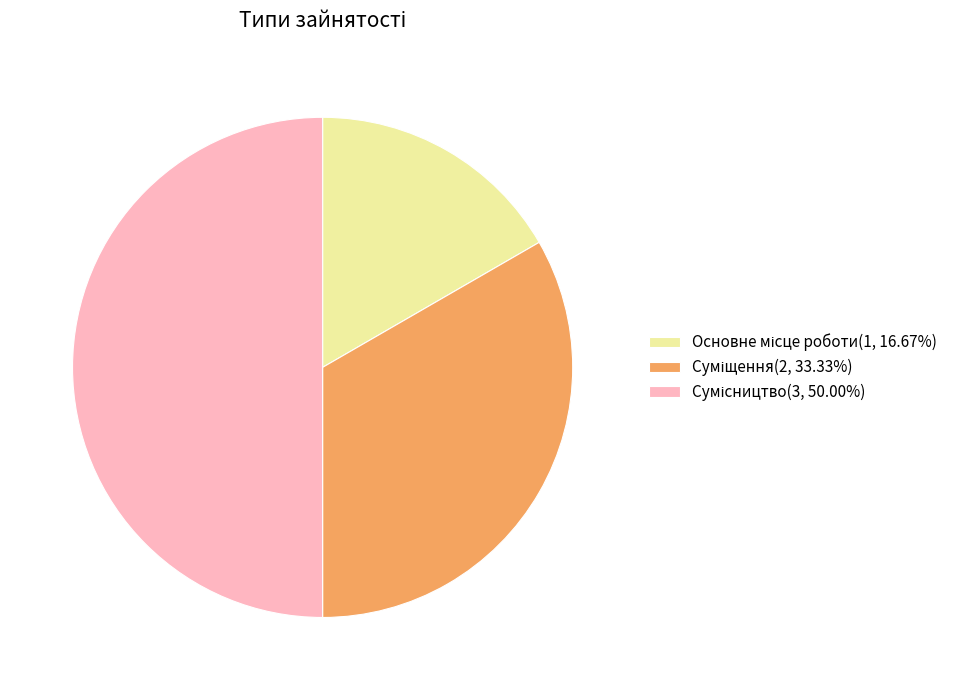

To the nearest percent, what is the combined percentage of Основне місце роботи and Сумісництво?

67%